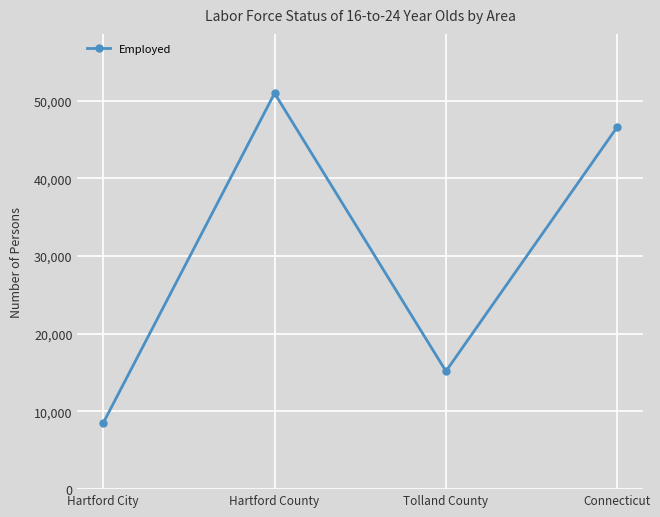

How many lines are shown in the chart?

1